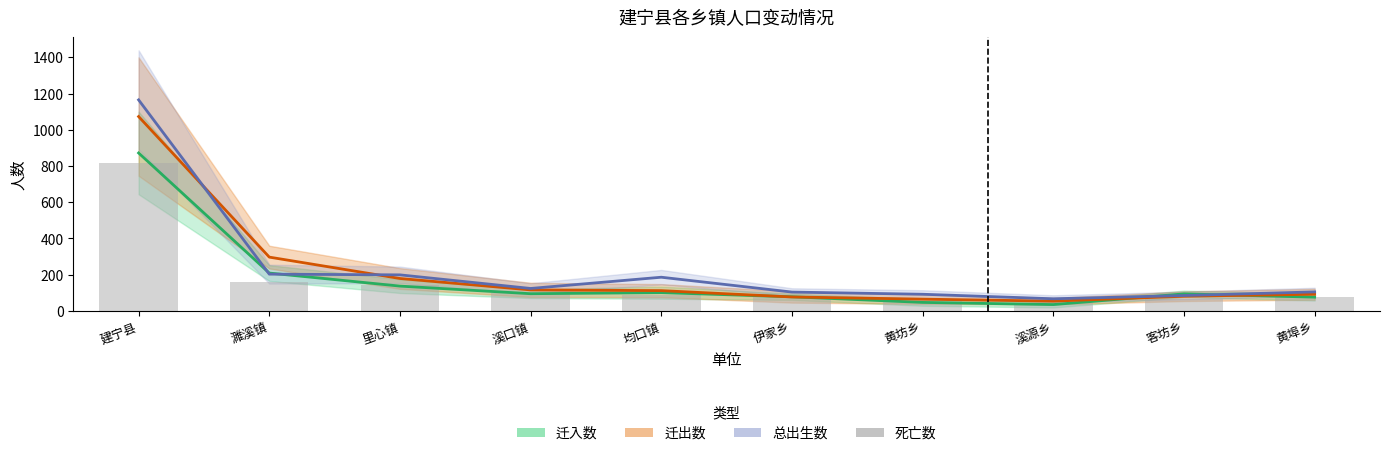

List the series in order of their overall mean, lowest first.

死亡数, 迁入数, 迁出数, 总出生数